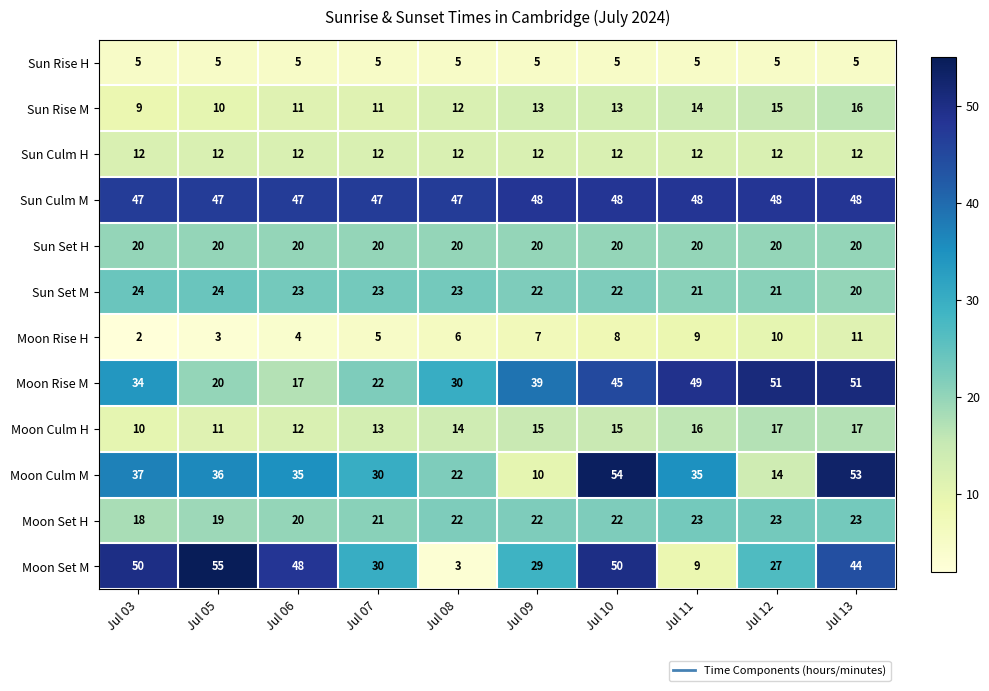

What is the difference between the Moon Rise H values at Jul 07 and Jul 03?

3